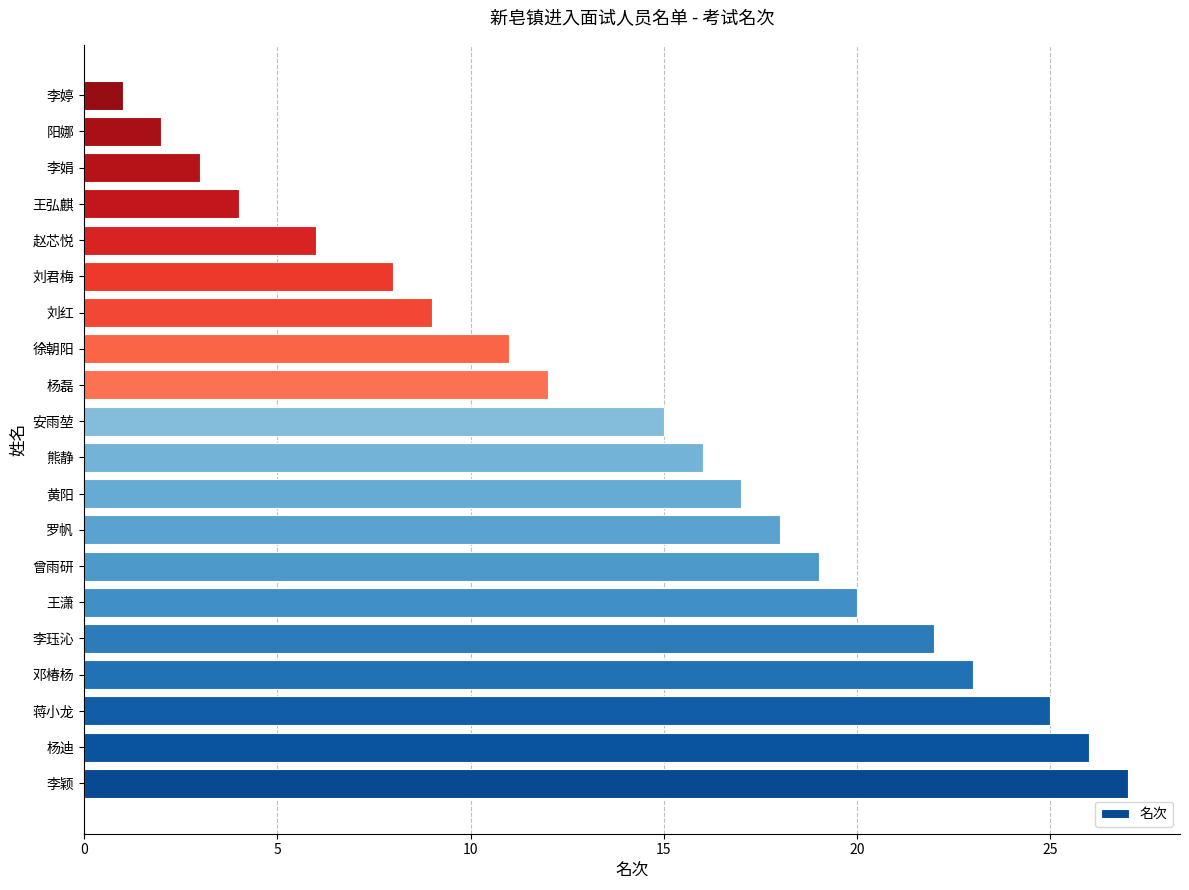

Reading bottom to top, extract all data points from this chart.

李颖=27	杨迪=26	蒋小龙=25	邓椿杨=23	李珏沁=22	王潇=20	曾雨研=19	罗帆=18	黄阳=17	熊静=16	安雨堃=15	杨磊=12	徐朝阳=11	刘红=9	刘君梅=8	赵芯悦=6	王弘麒=4	李娟=3	阳娜=2	李婷=1